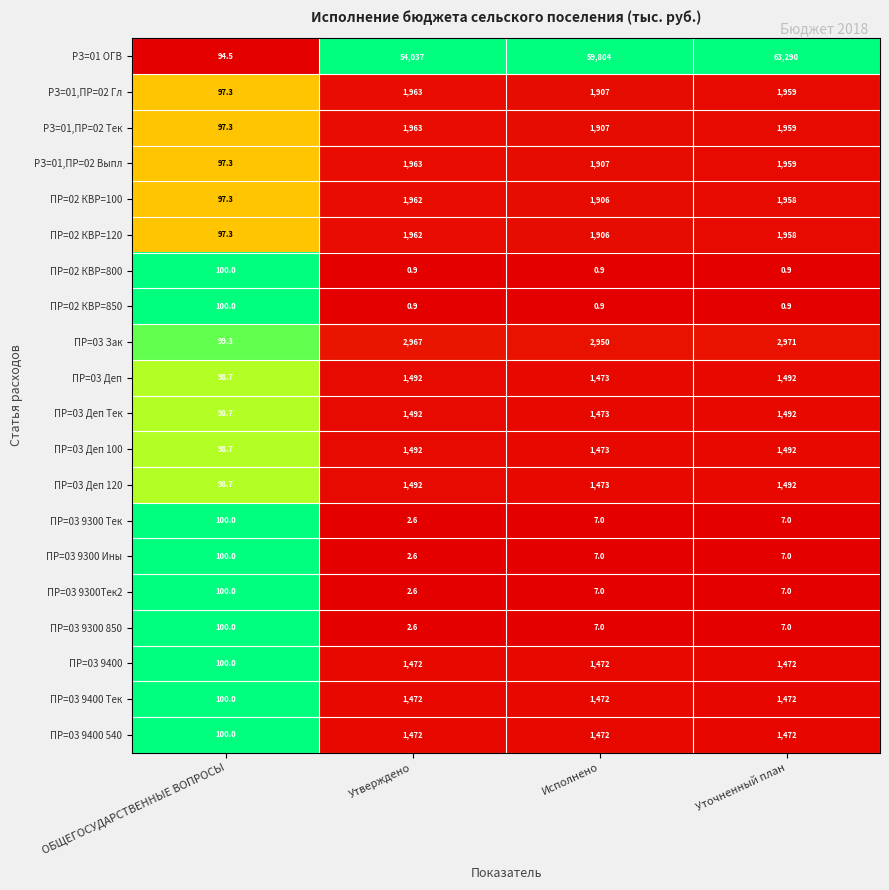

Is it true that ПР=03 Деп equals 1473.0 at Исполнено?

True